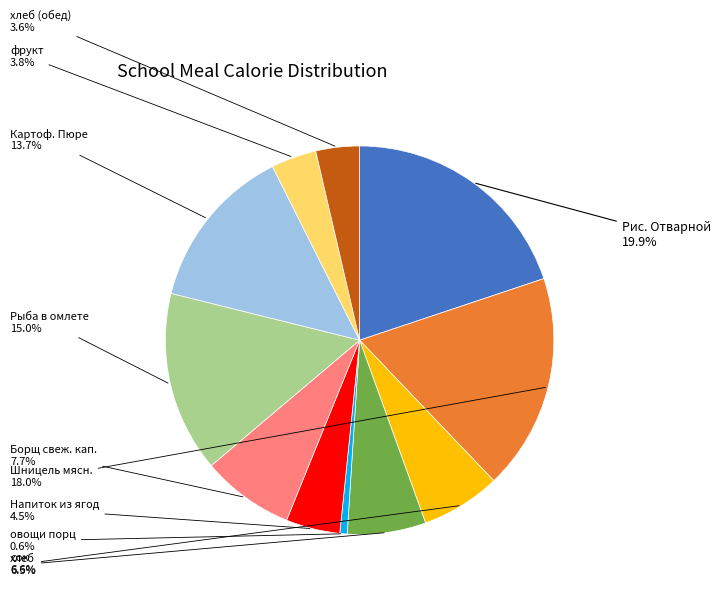

Does any single category account for the majority?

No